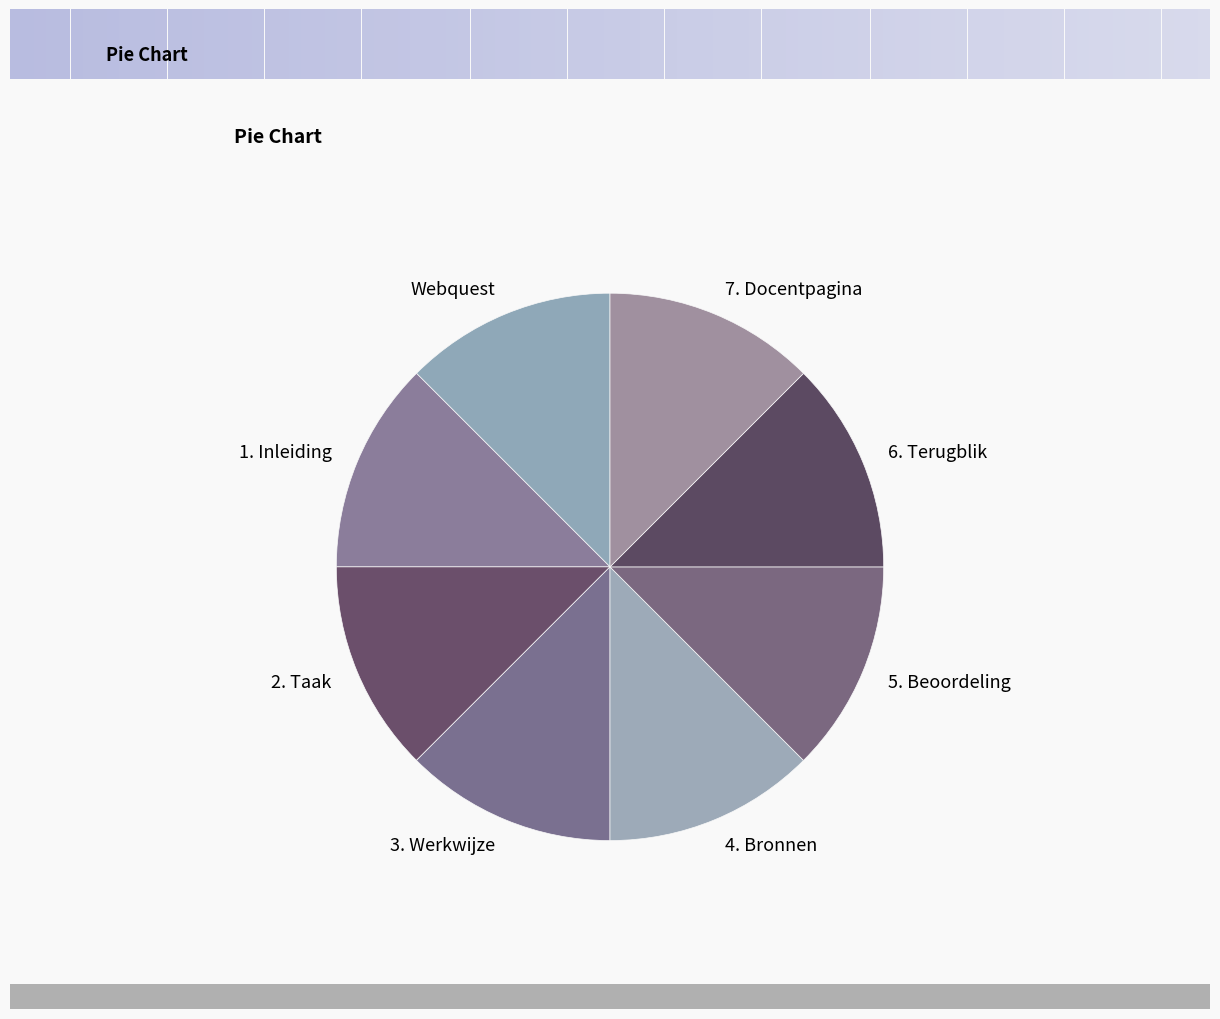

Does Webquest account for over 50% of the chart?

No